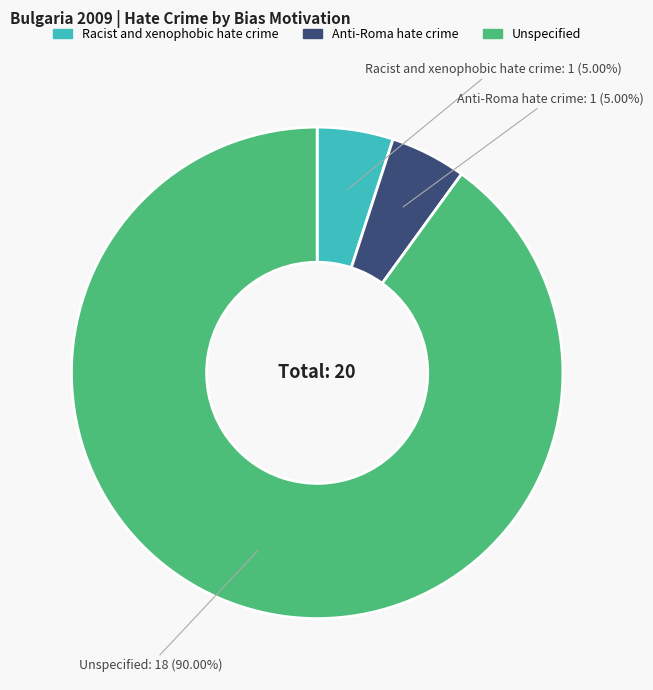

To the nearest percent, what is the difference between the largest and smallest slice percentages?

85%